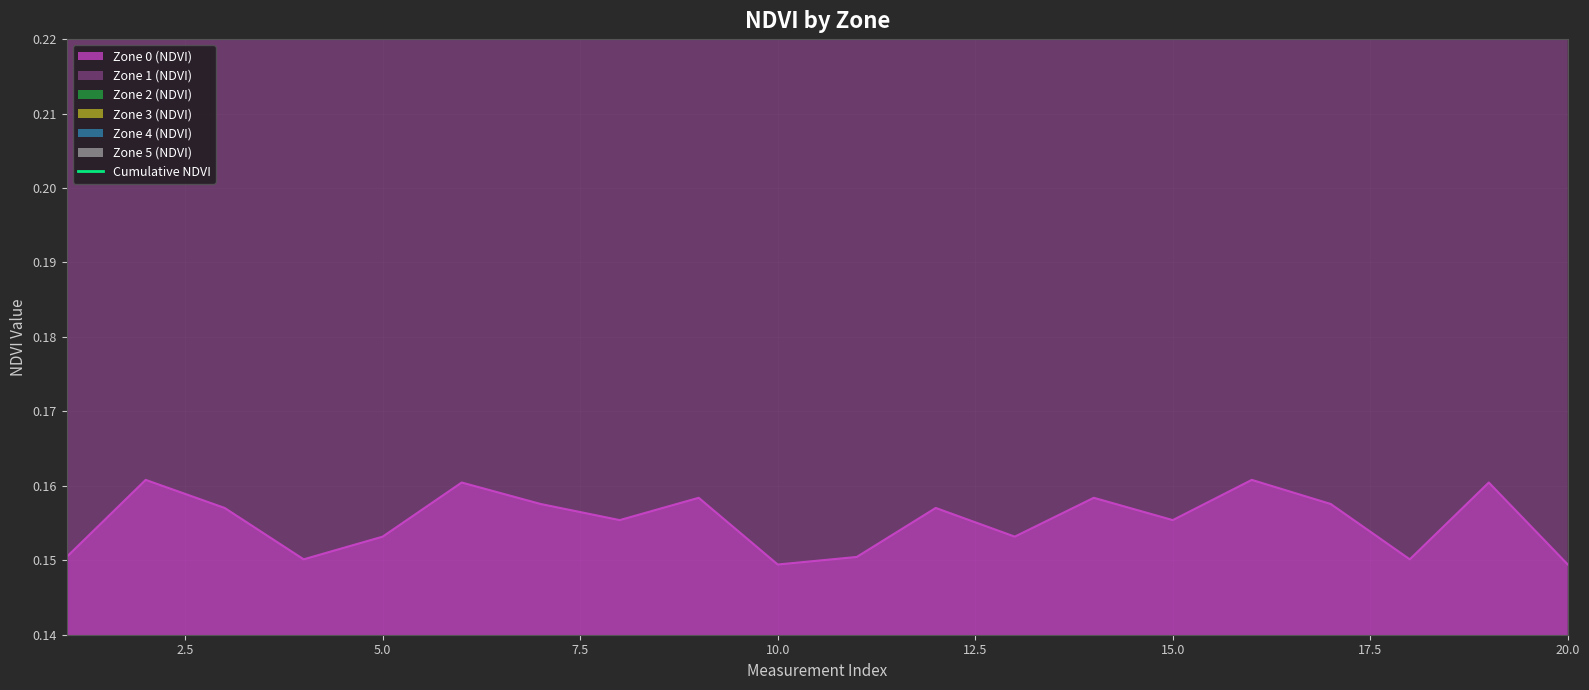

The Zone 0 (NDVI) series shows 0.1 at 5.0. True or false?

False